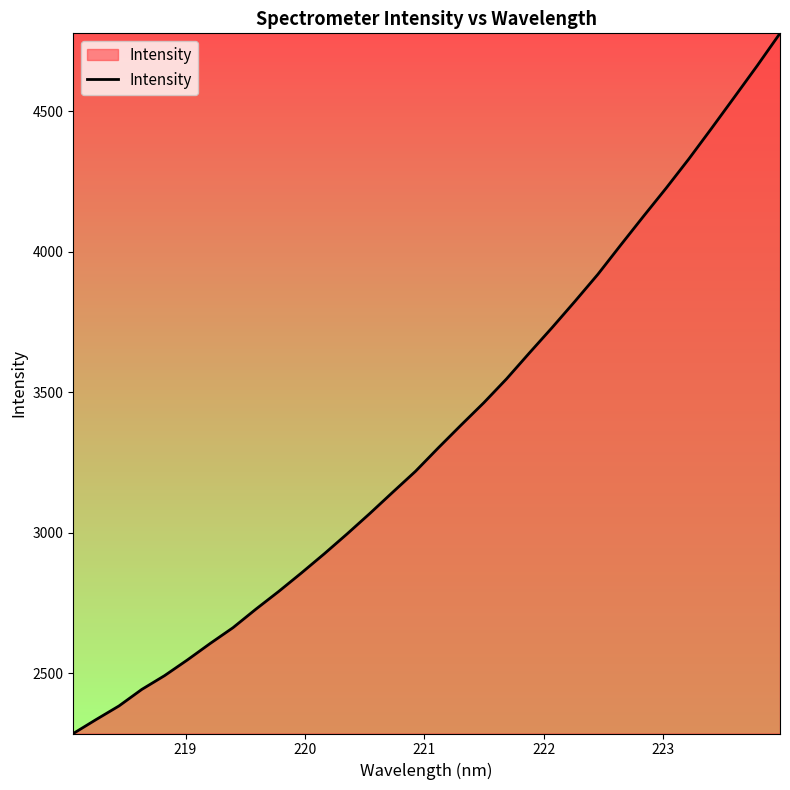

What is the minimum value shown in the chart?

2285.4